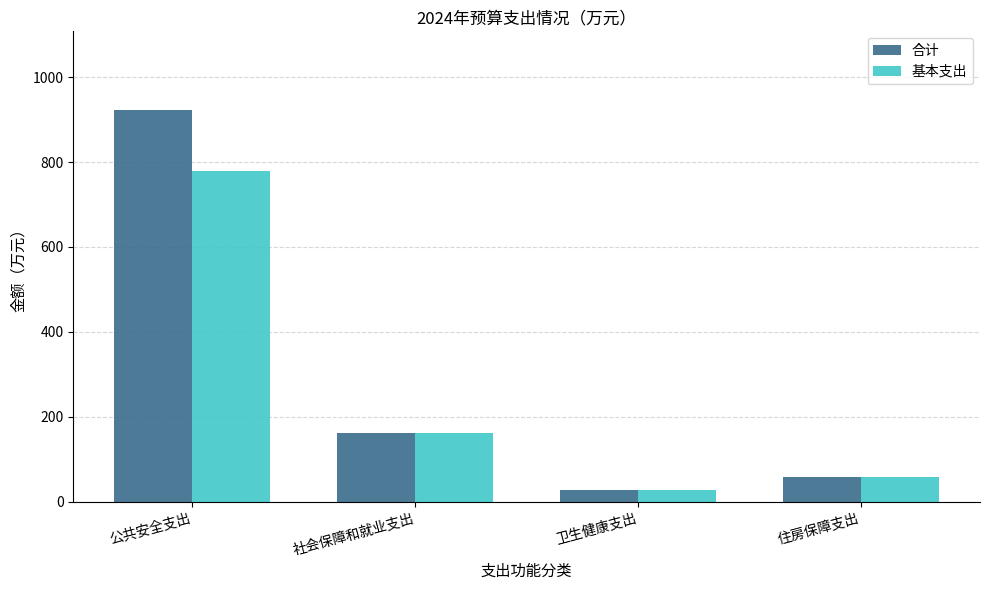

What is the value of the 合计 bar at the 4th from the left?

59.6